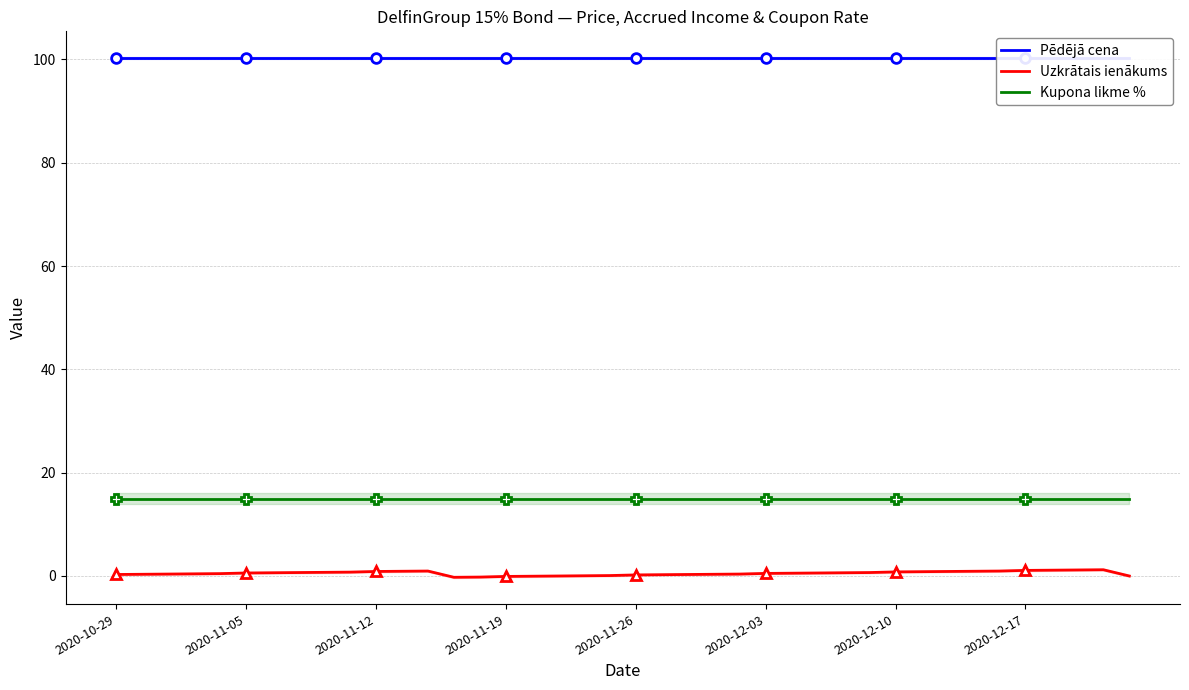

True or false: Uzkrātais ienākums and Kupona likme % cross at least once.

False